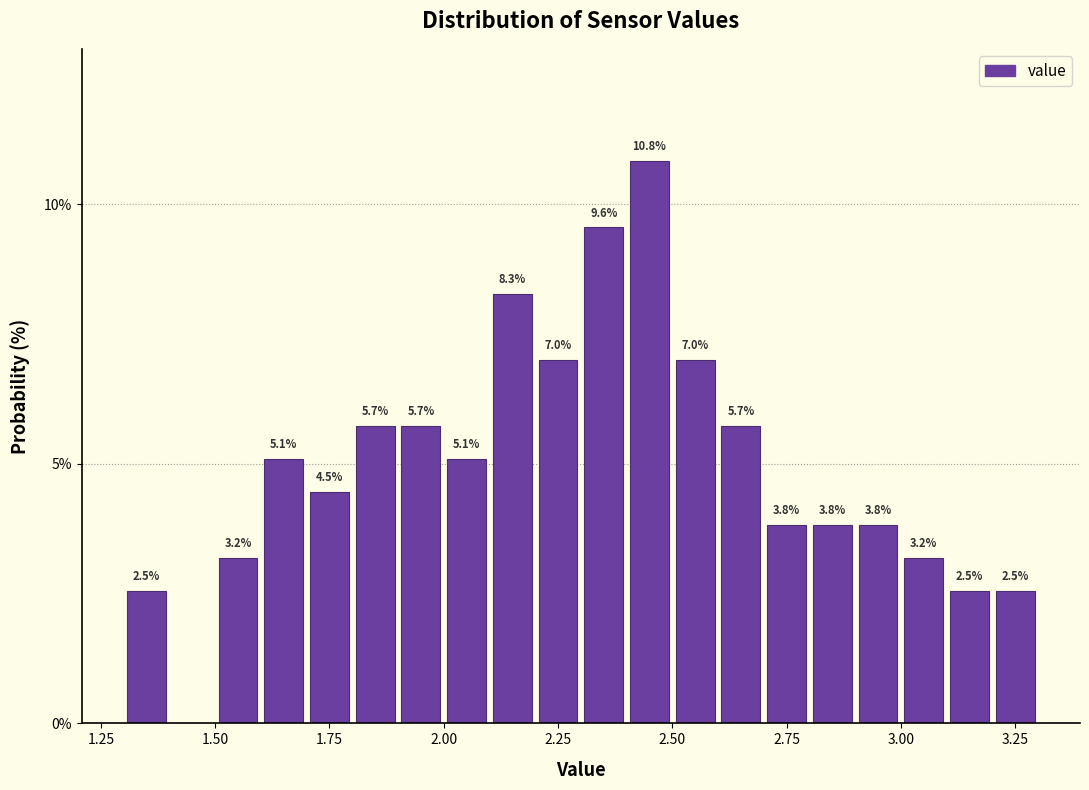

Around what value on the x-axis is the tallest bar? Give the approximate position of its centre, as read against the axis.

2.45